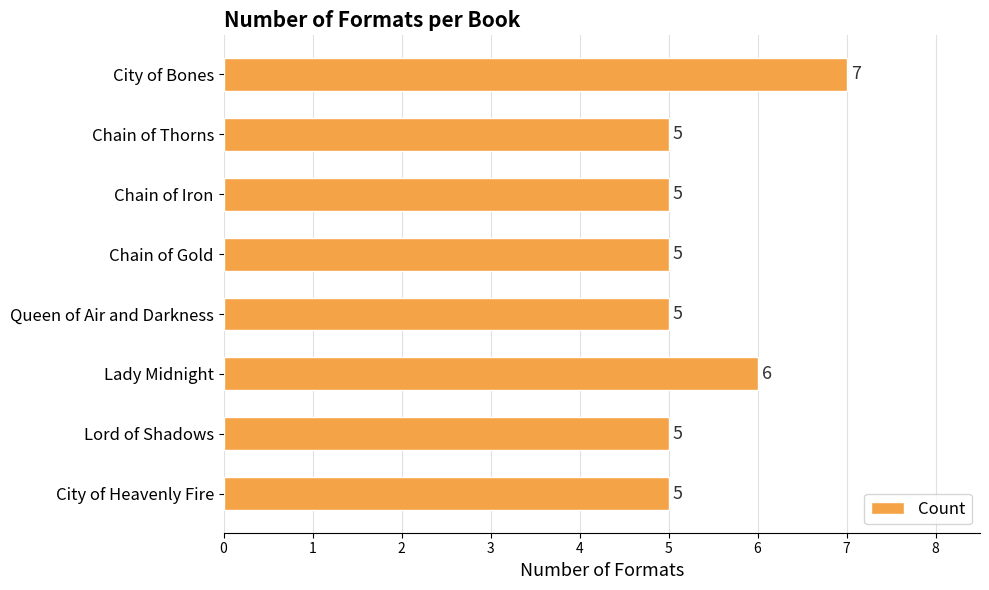

The chart shows a value of 3 at City of Bones. True or false?

False